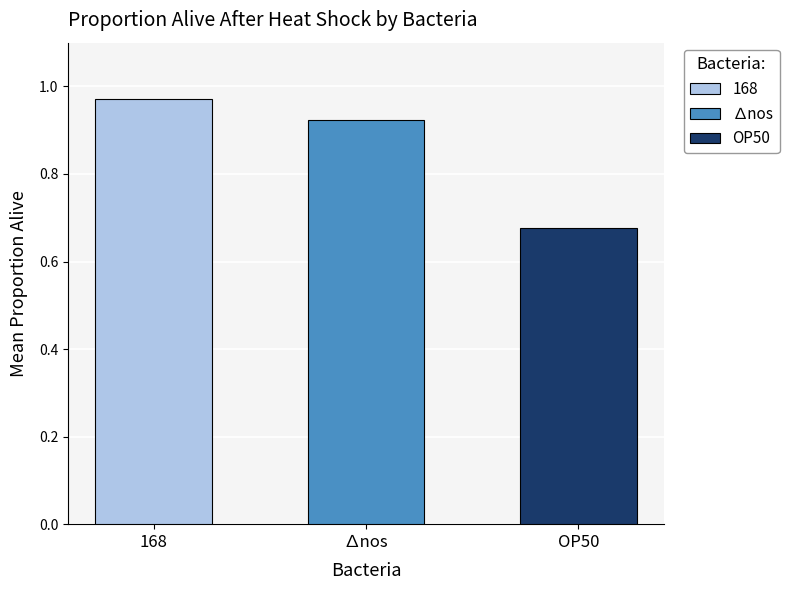

What is the average value of the OP50 series?

0.7